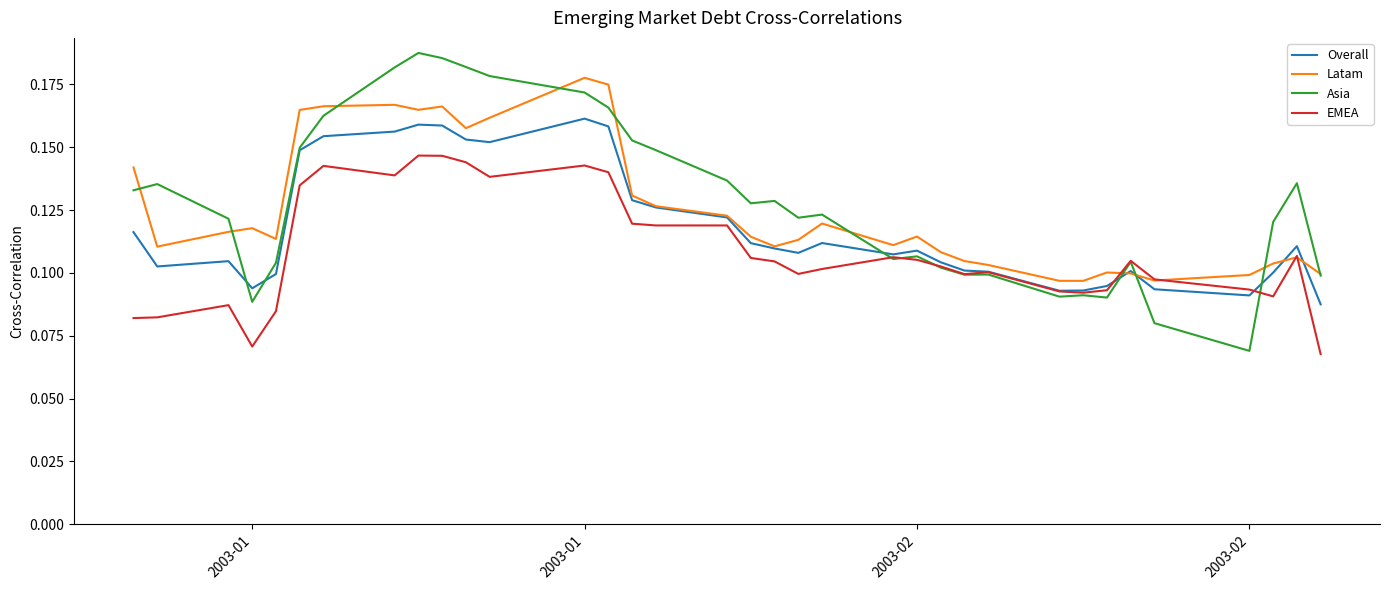

What are all the series names shown in the legend?

Overall, Latam, Asia, EMEA